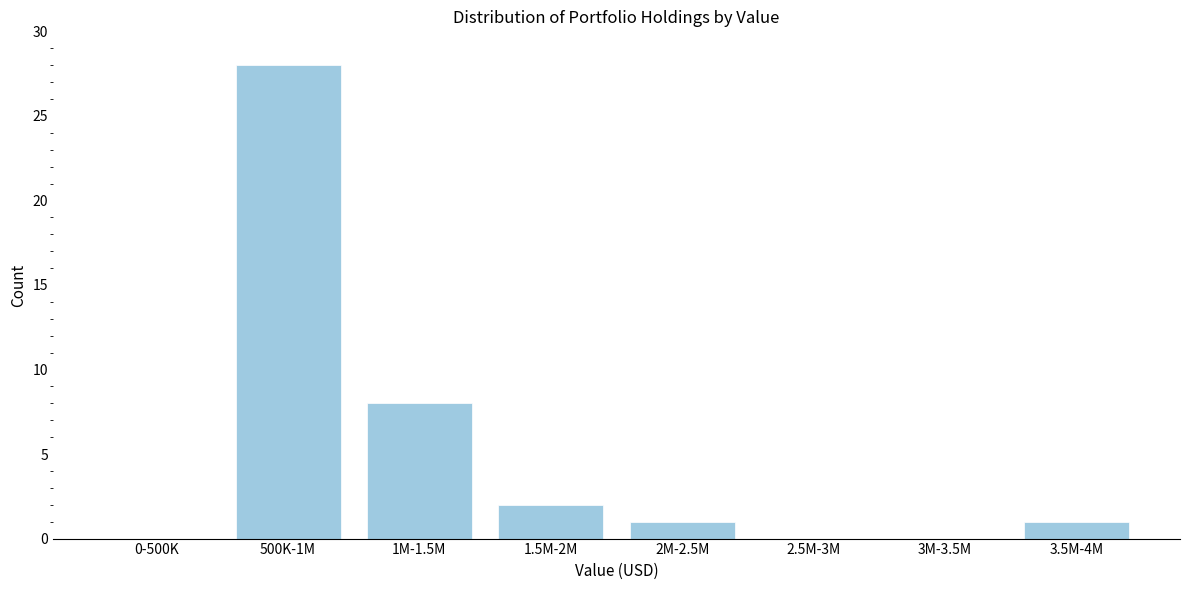

Reading left to right, what are all the values shown in this chart?

0-500K=0	500K-1M=28	1M-1.5M=8	1.5M-2M=2	2M-2.5M=1	2.5M-3M=0	3M-3.5M=0	3.5M-4M=1